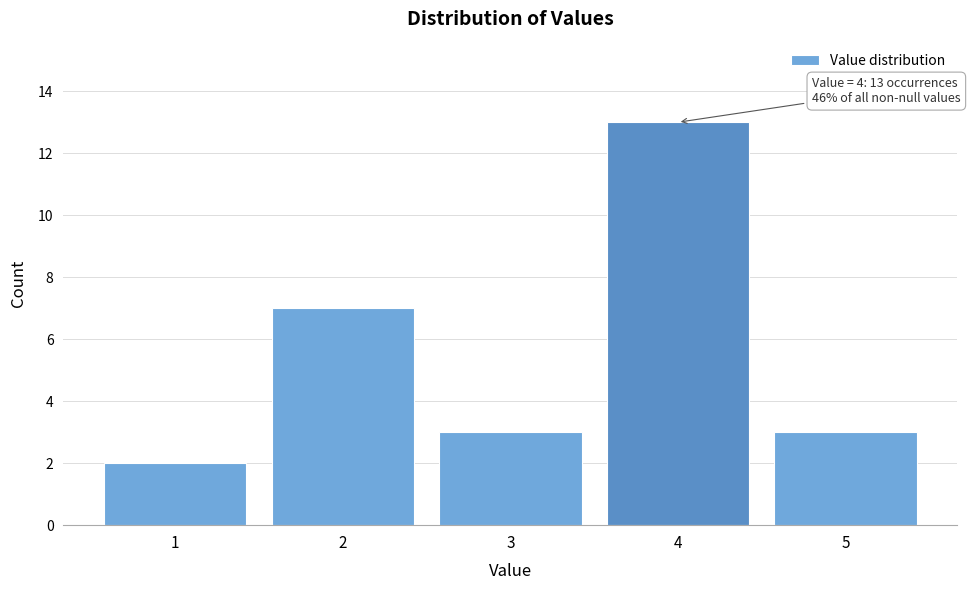

Reading left to right, extract all data points from this chart.

1=2	2=7	3=3	4=13	5=3